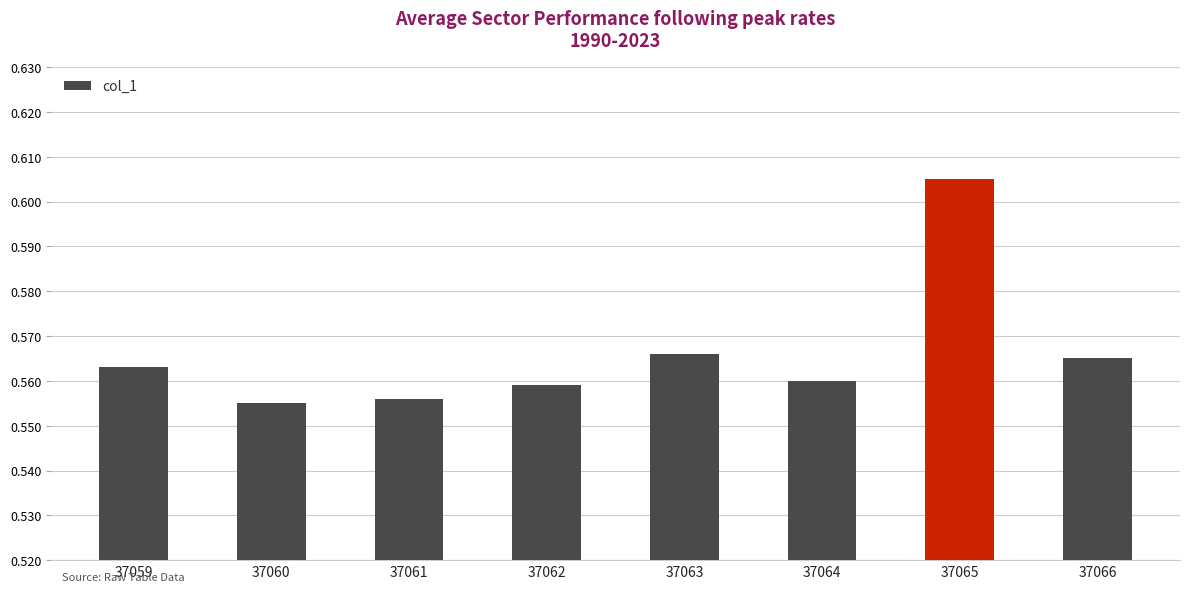

Which label corresponds to the largest value in the chart?

37065